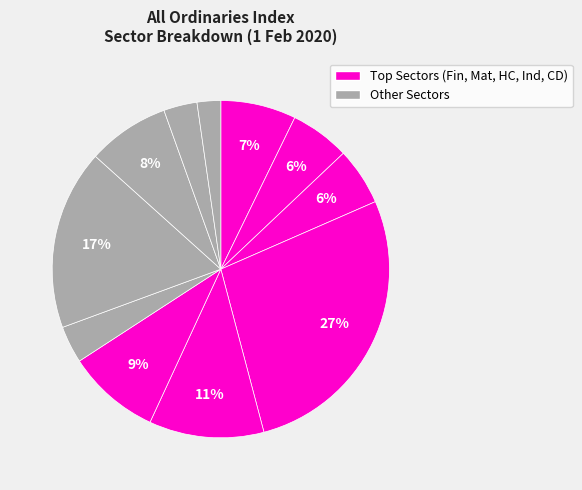

How many slices are in this pie chart?

11